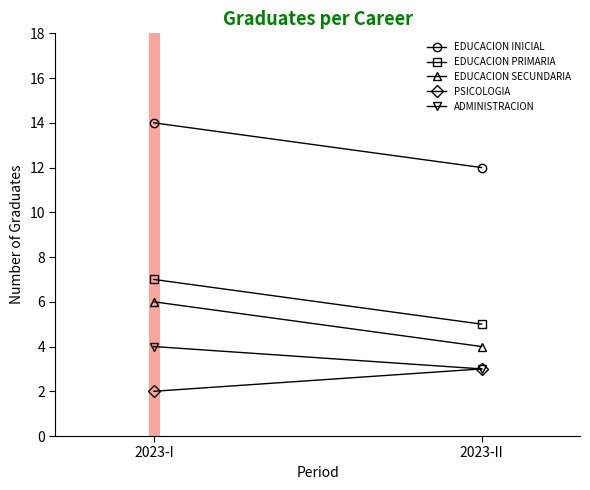

At which category is the sum across all series the highest?

2023-I